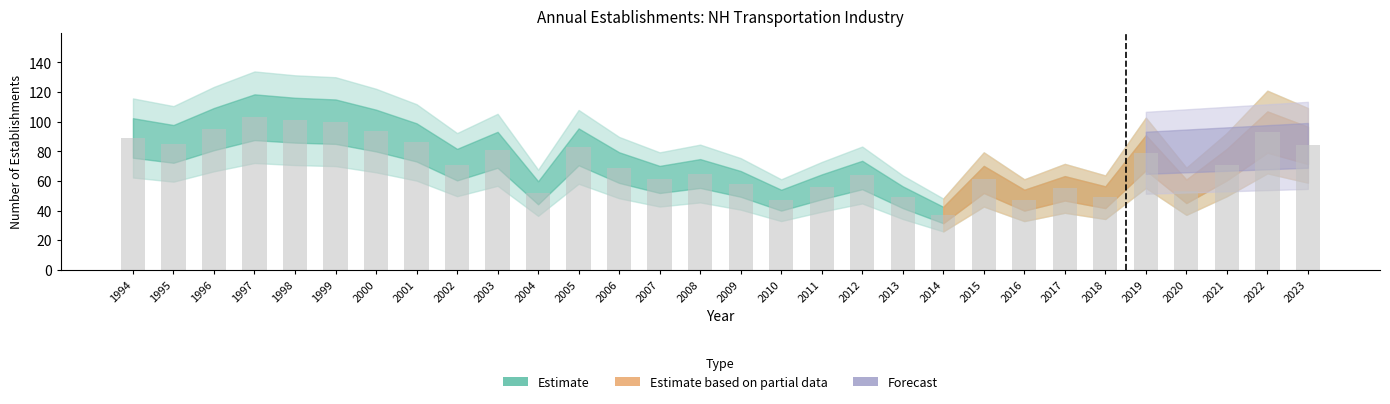

The value at 2022 is 93. True or false?

True